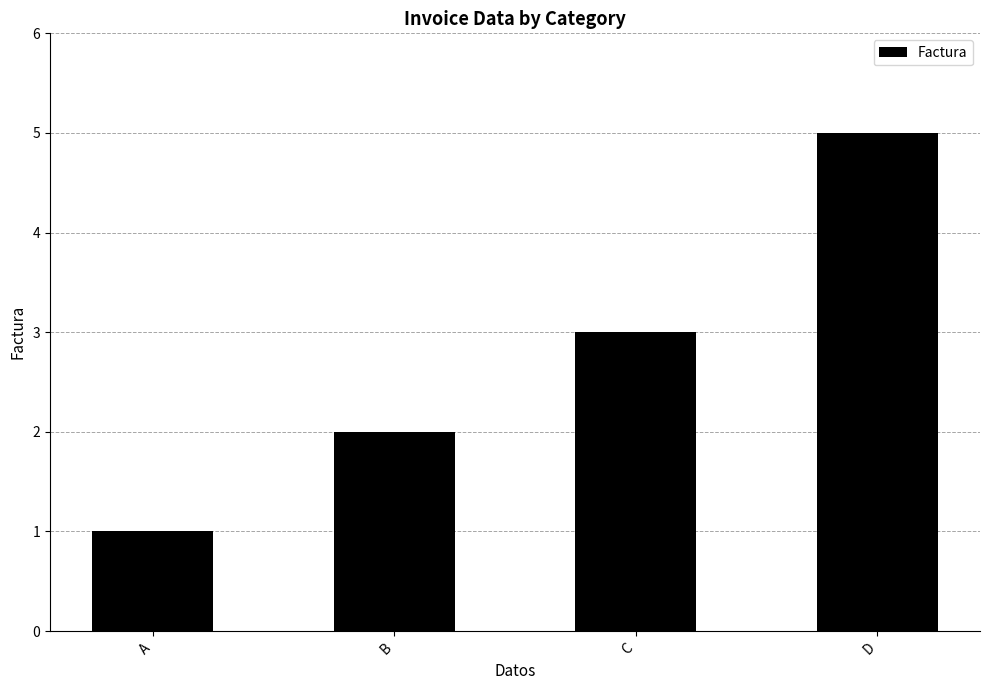

Where is the data nearest to the value 3?

C